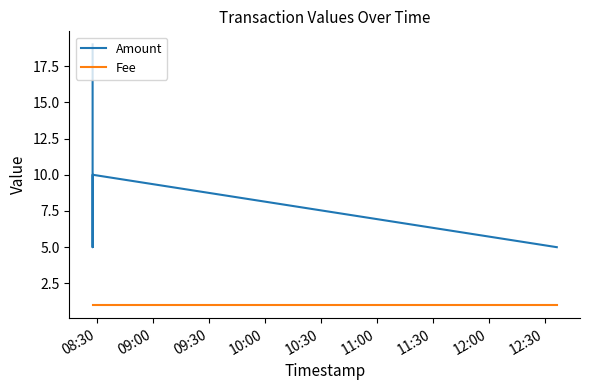

The value of Amount at 09:30 is 7. True or false?

False